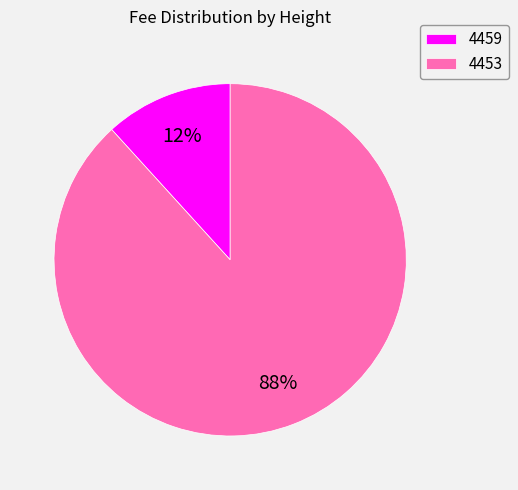

Combined, do 4453 and 4459 account for over 50%?

Yes